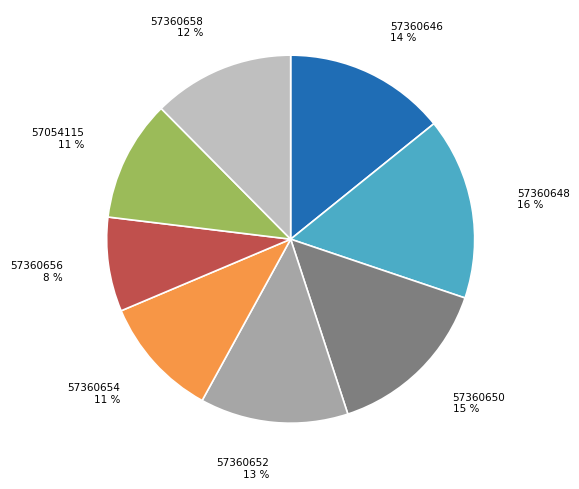

How many segments does this pie chart have?

8